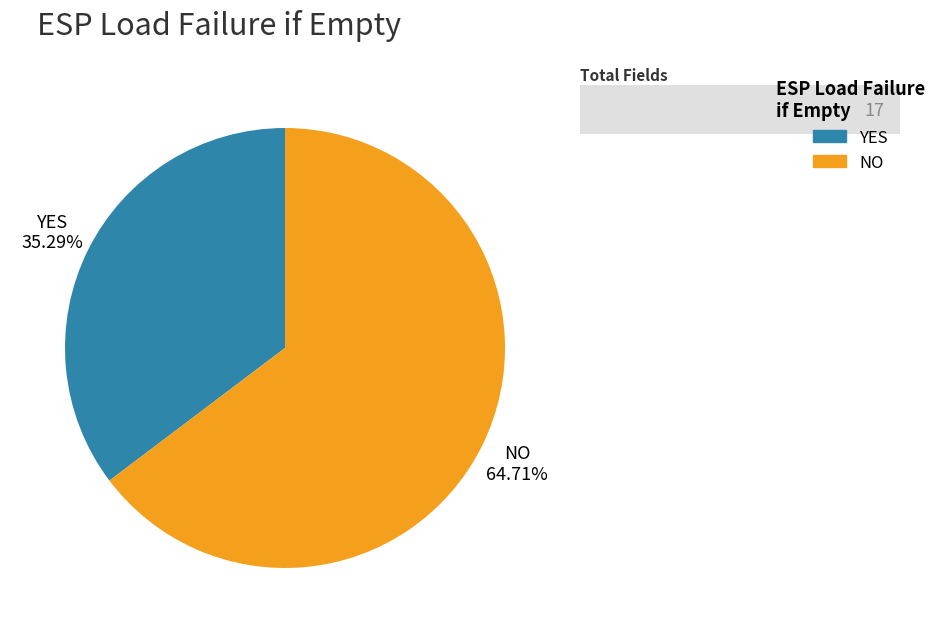

What is the smallest slice in the pie chart?

YES